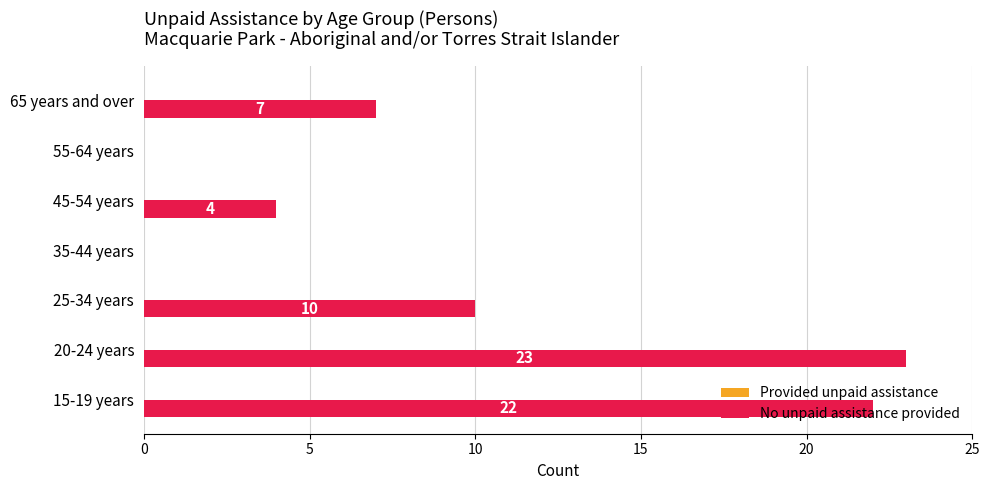

The chart shows a value of -15 at 55-64 years. True or false?

False